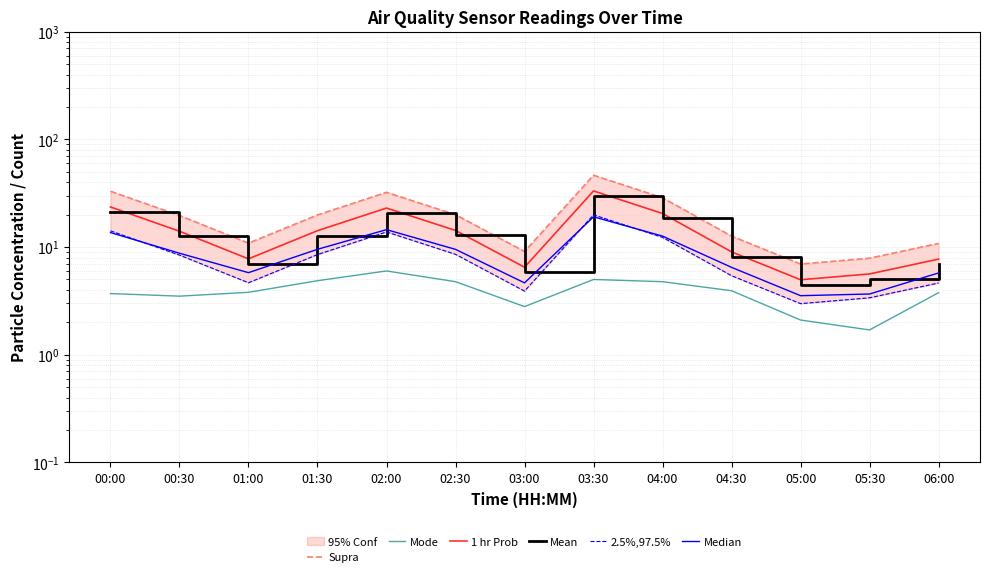

True or false: Mean has a value of 21.2 at 00:00.

True